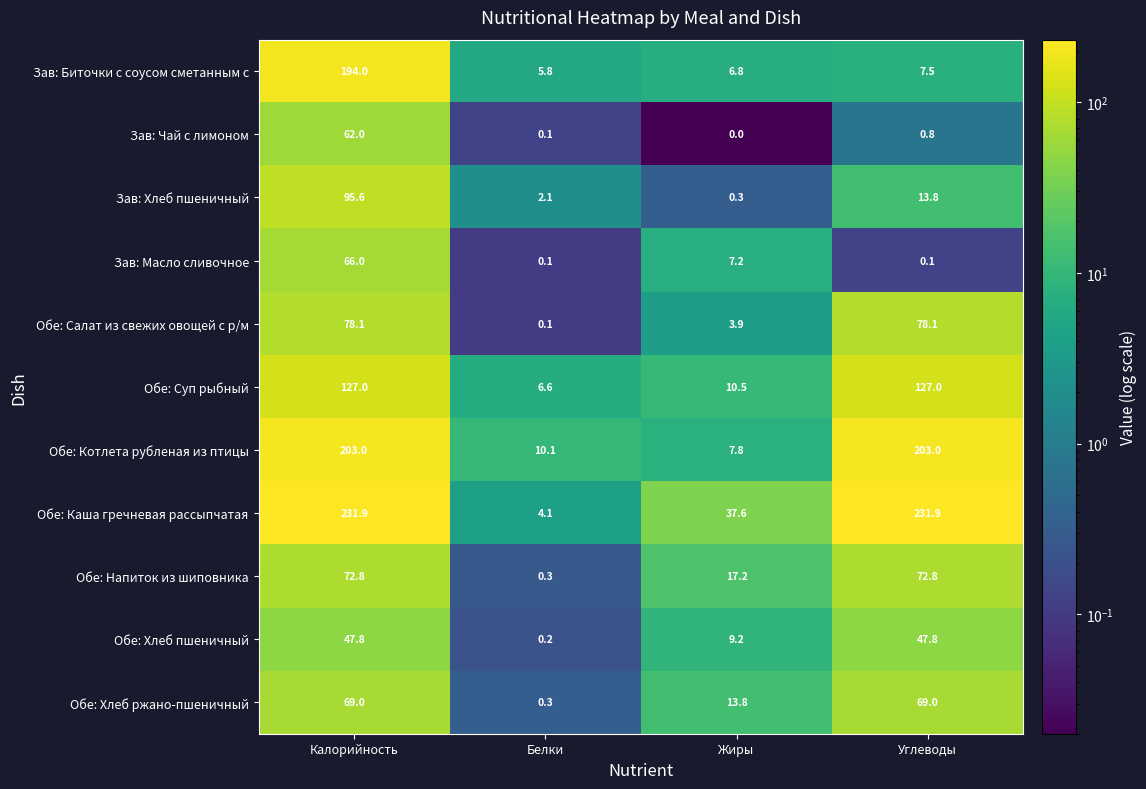

At which category is the sum across all series the highest?

Калорийность